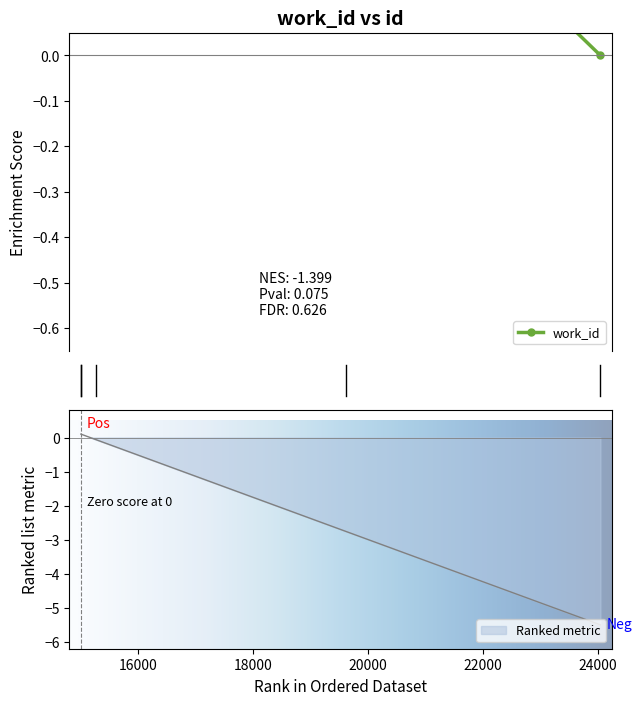

True or false: the data shows 0.2 at 15263.

False